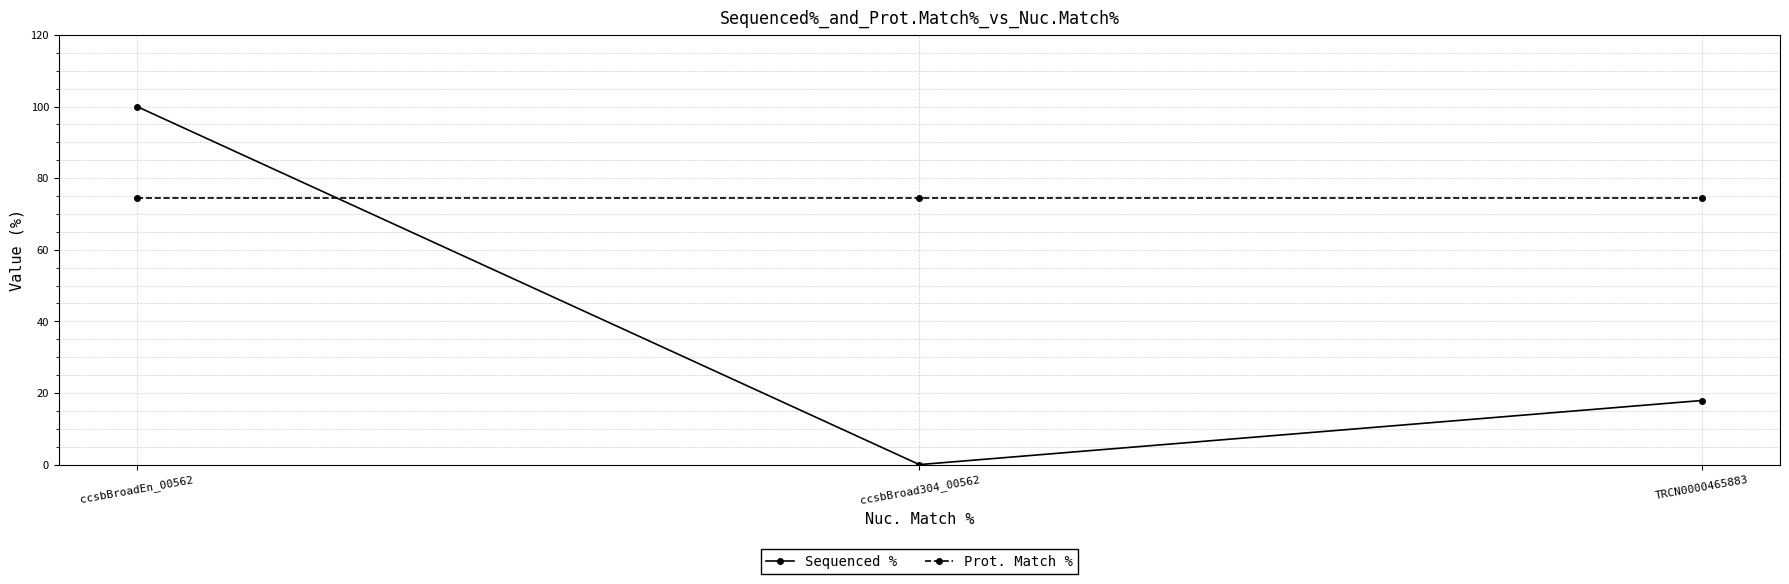

What is the label of the 1st point from the right?

TRCN0000465883